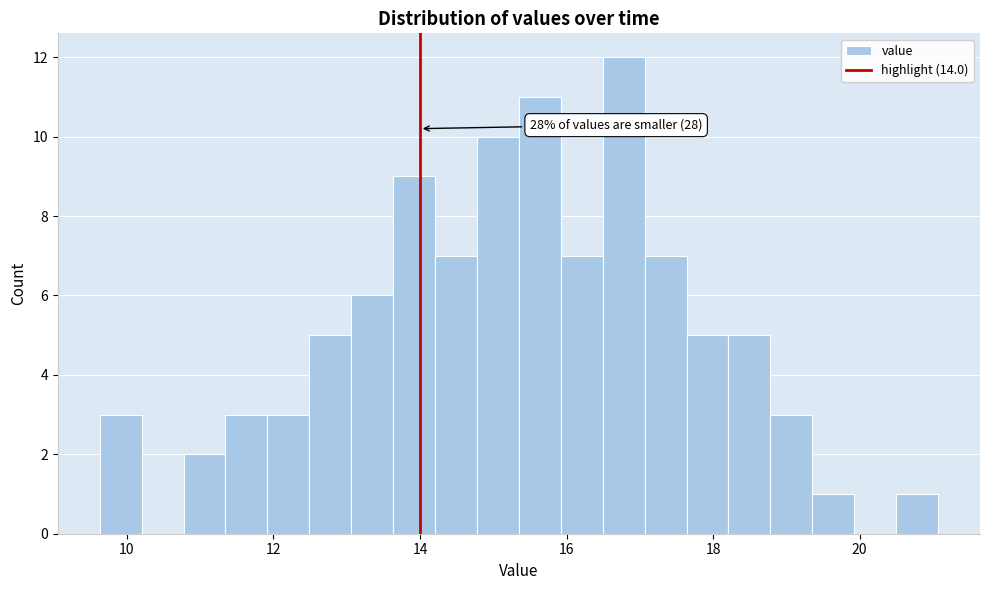

Around what value on the x-axis is the tallest bar? Give the approximate position of its centre, as read against the axis.

16.8